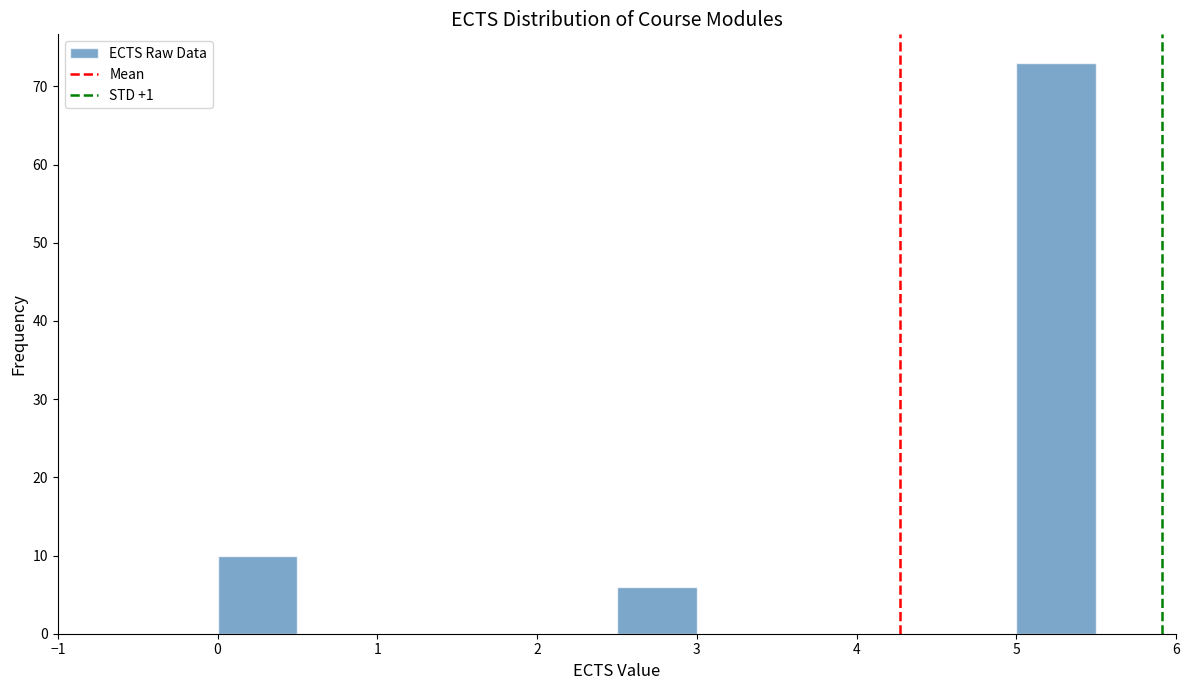

Reading left to right, transcribe this chart: for each bar, give the range it covers on the x-axis and its height. The values are not printed on the chart, so give them approximately, as read against the axis.

-0.5 to 0.0: 0
0.0 to 0.5: 10
0.5 to 1.0: 0
1.0 to 1.5: 0
1.5 to 2.0: 0
2.0 to 2.5: 0
2.5 to 3.0: 6
3.0 to 3.5: 0
3.5 to 4.0: 0
4.0 to 4.5: 0
4.5 to 5.0: 0
5.0 to 5.5: 73
5.5 to 6.0: 0